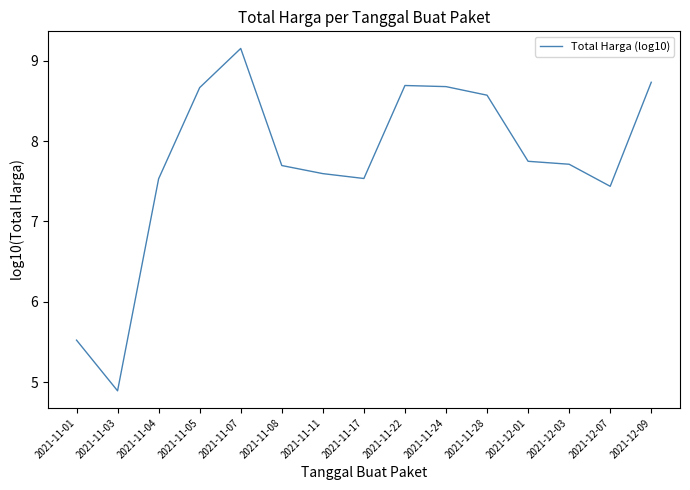

What is the difference between the maximum and minimum values?

4.3